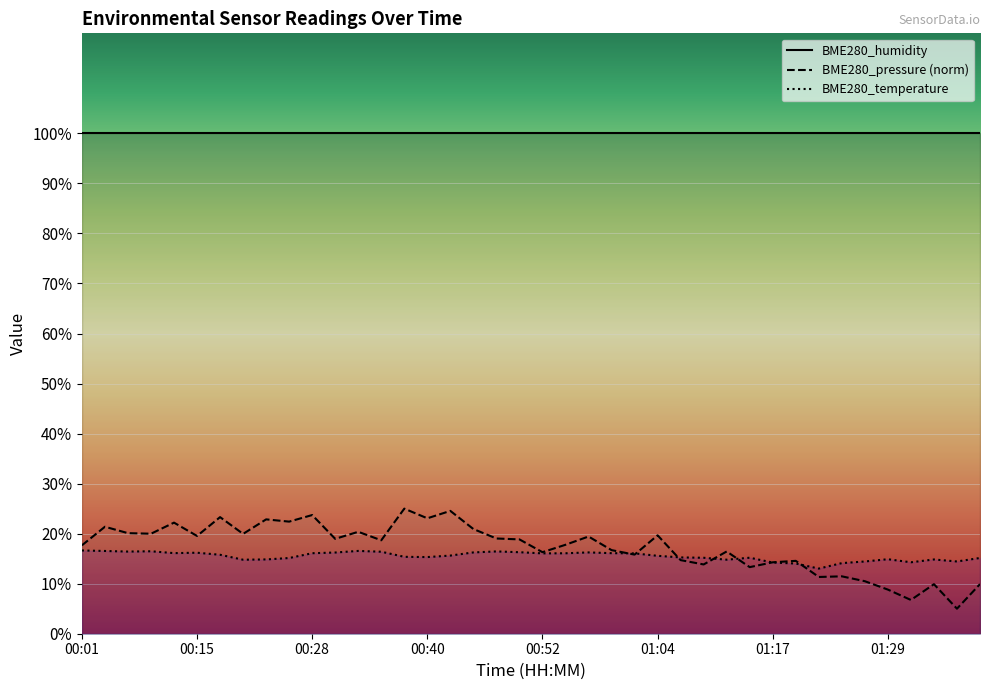

Between 01:02 and 00:05, which is larger?

00:05